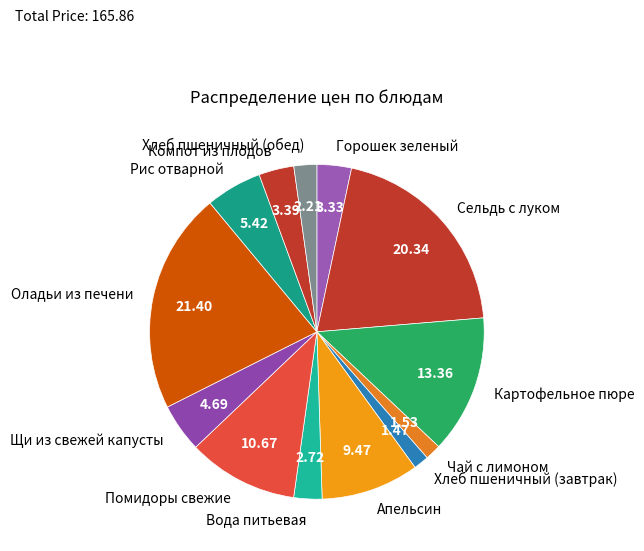

Which slice is the largest?

Оладьи из печени